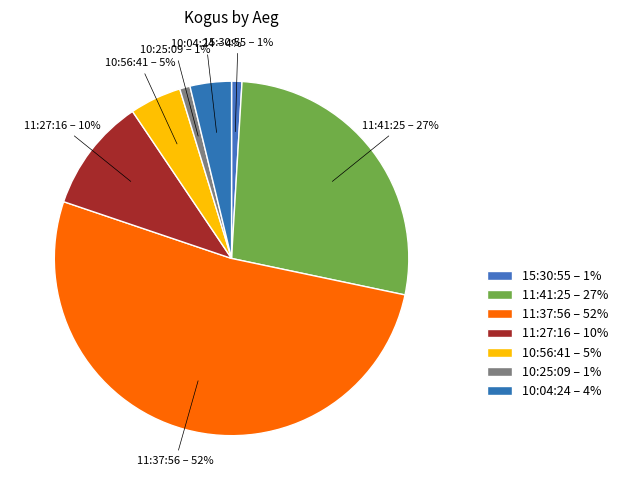

How many segments does this pie chart have?

7